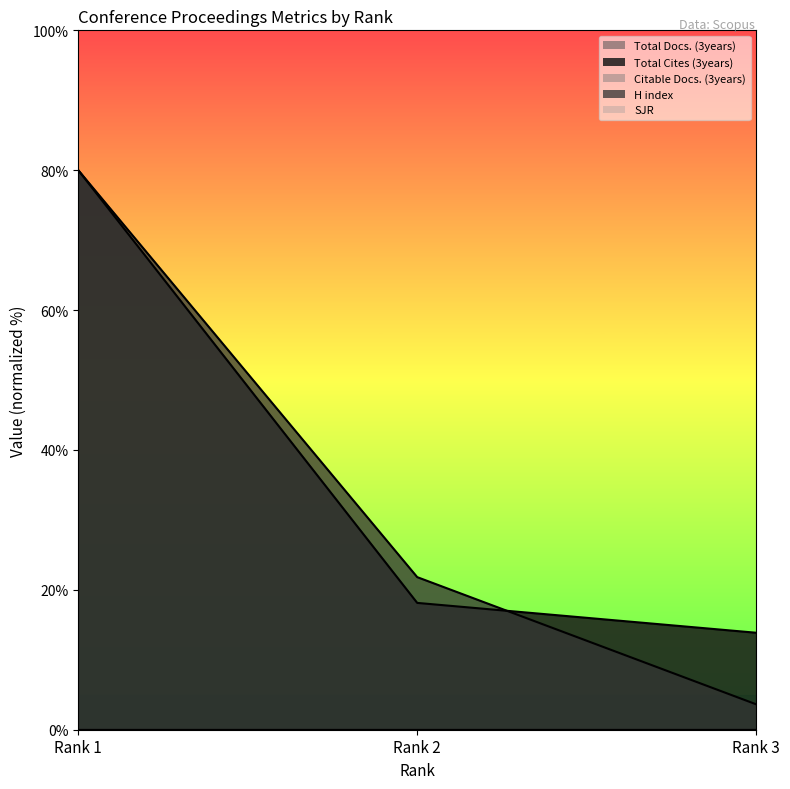

Count the number of categories in the chart.

3